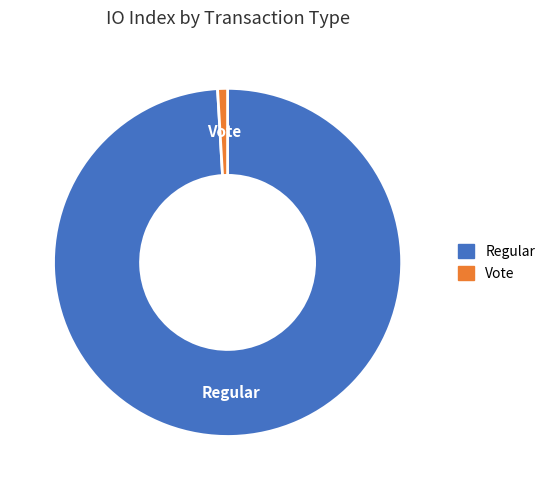

Which has a higher value, Vote or Regular?

Regular